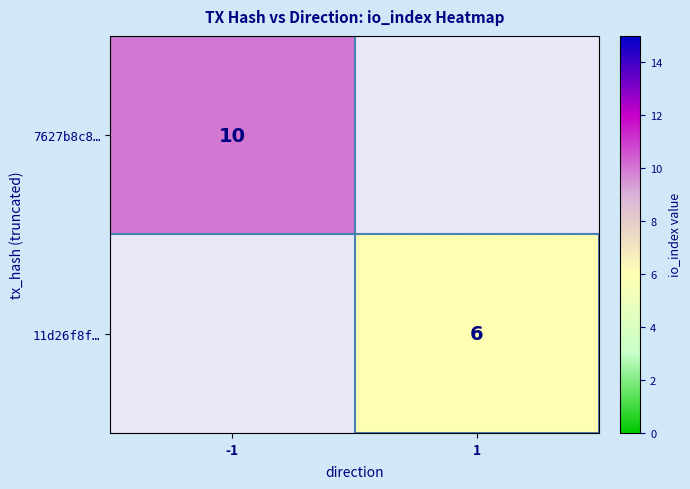

The value of 11d26f8f… at 1 is 6. True or false?

True